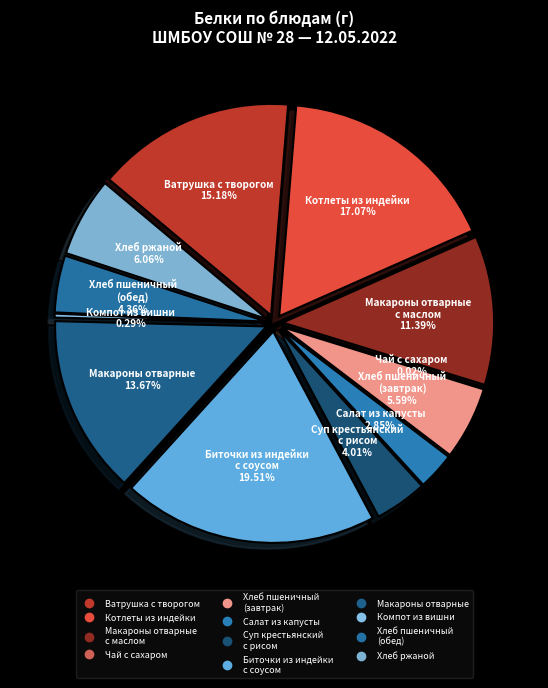

Count the number of slices in the pie.

12